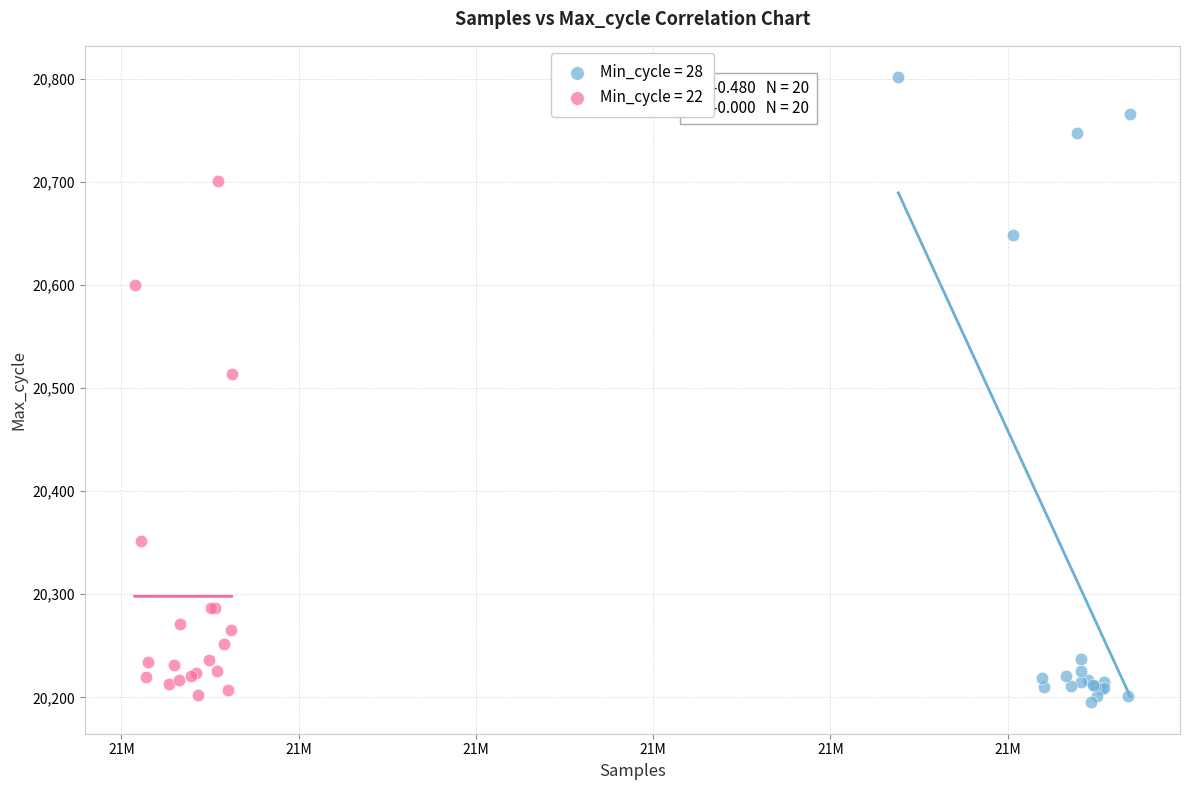

Which series contains the lowest Y value?

Min_cycle = 28